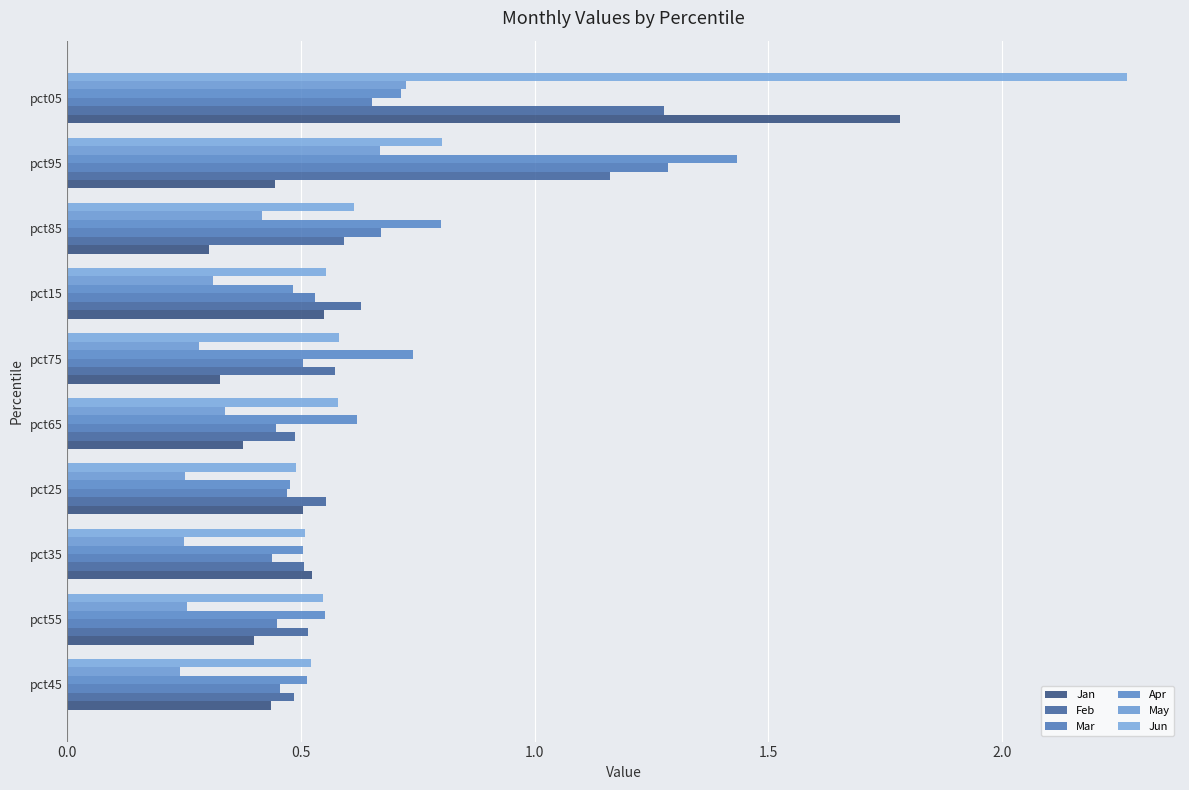

How many categories are shown in the chart?

10